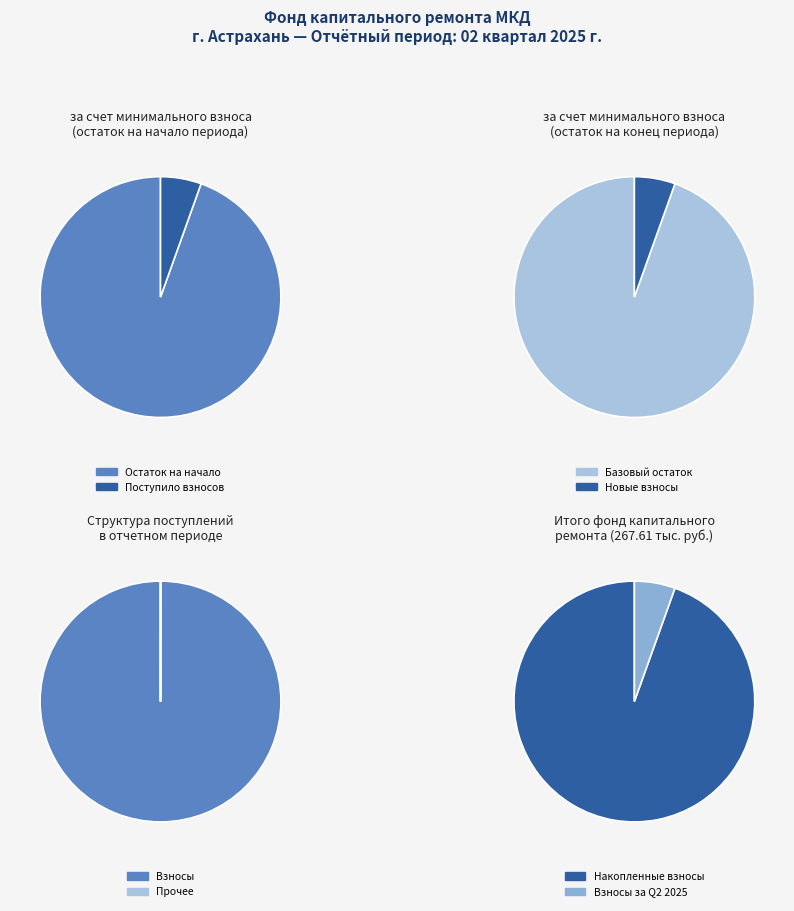

Is there a majority slice in this chart?

Yes